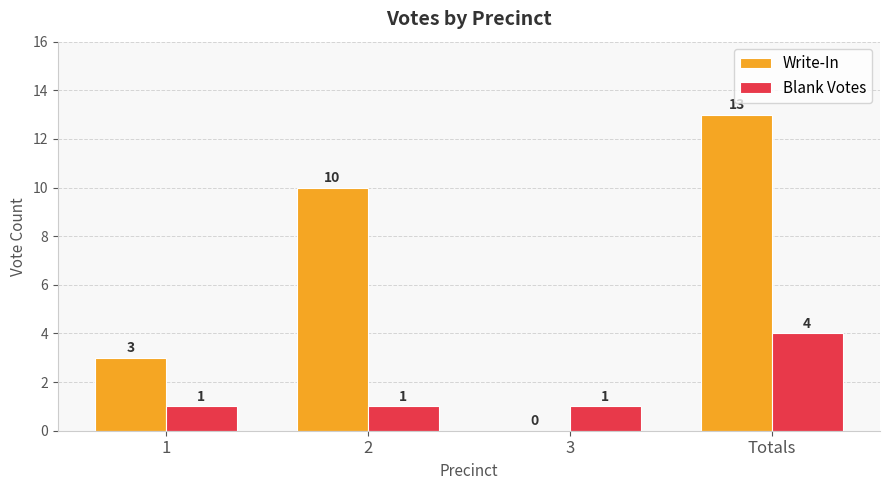

What value does the Write-In series have at 2, to the nearest 5?

10